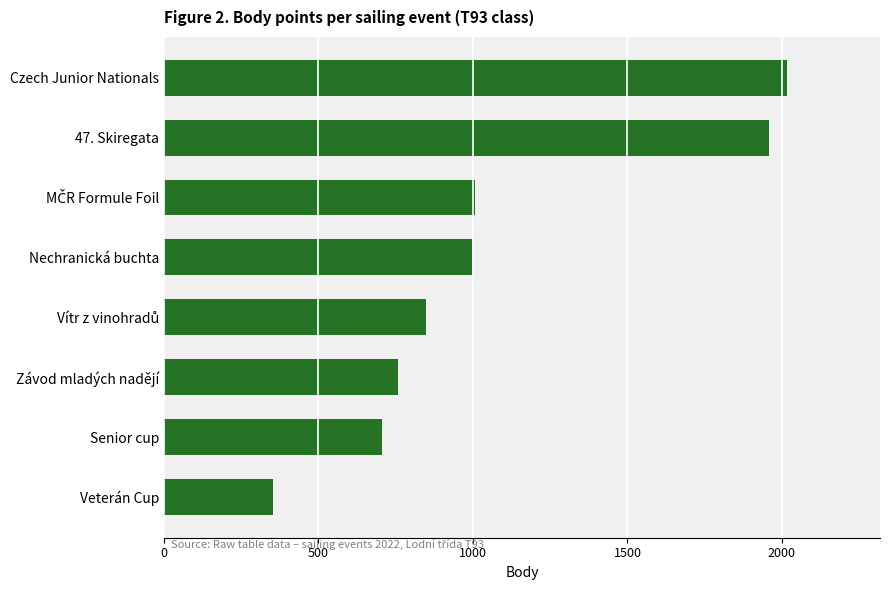

How many bars are there in total?

8